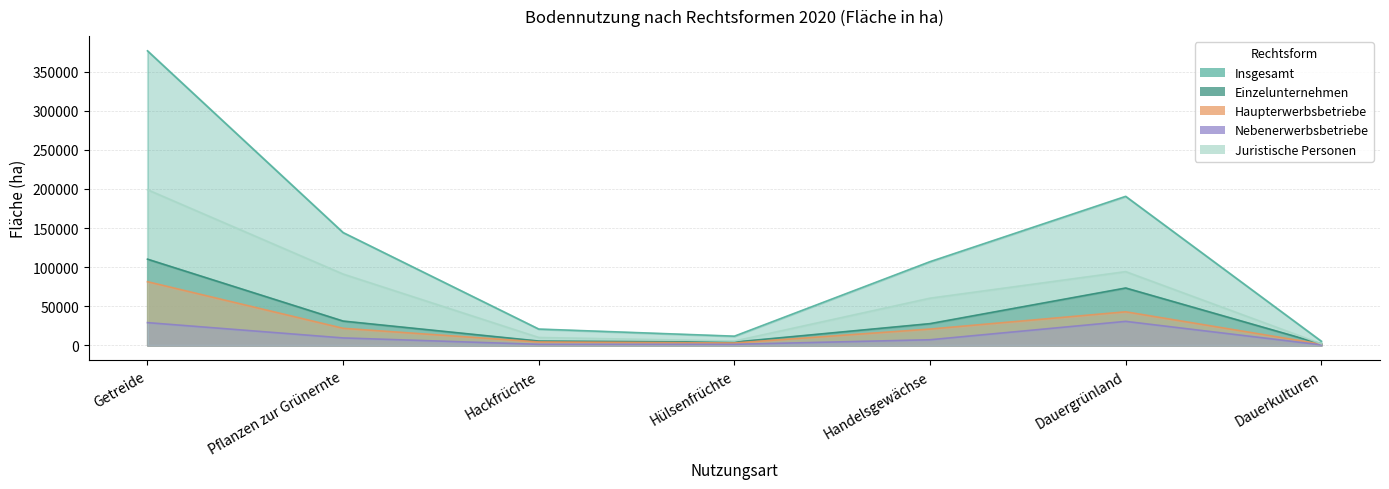

What is the spread (max minus min) of values at Pflanzen zur Grünernte?

134909